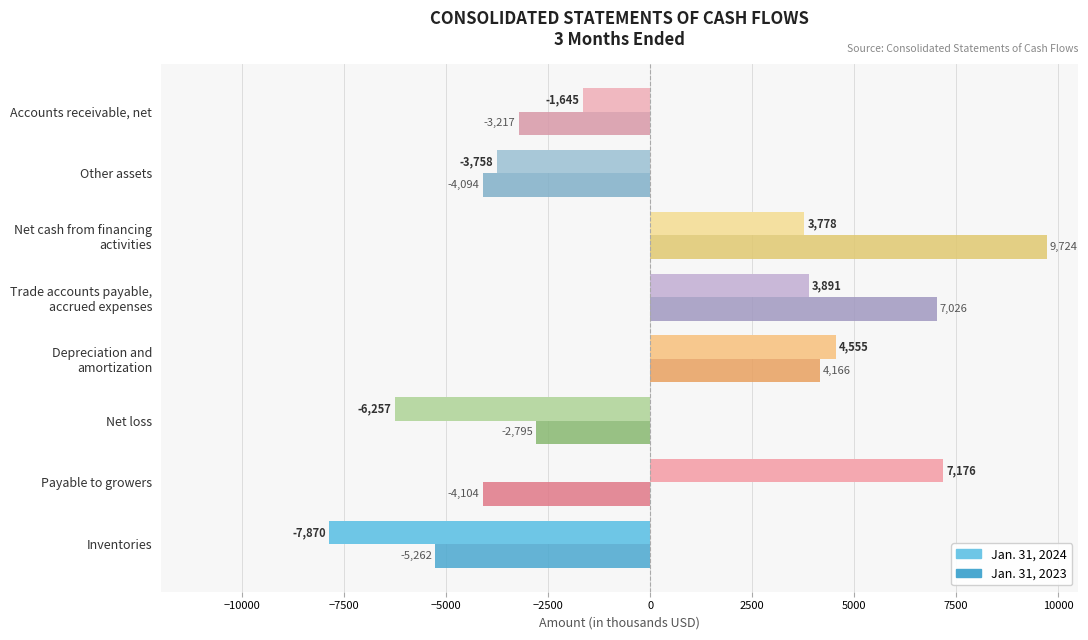

True or false: Jan. 31, 2024 has a value of 9372 at Payable to growers.

False